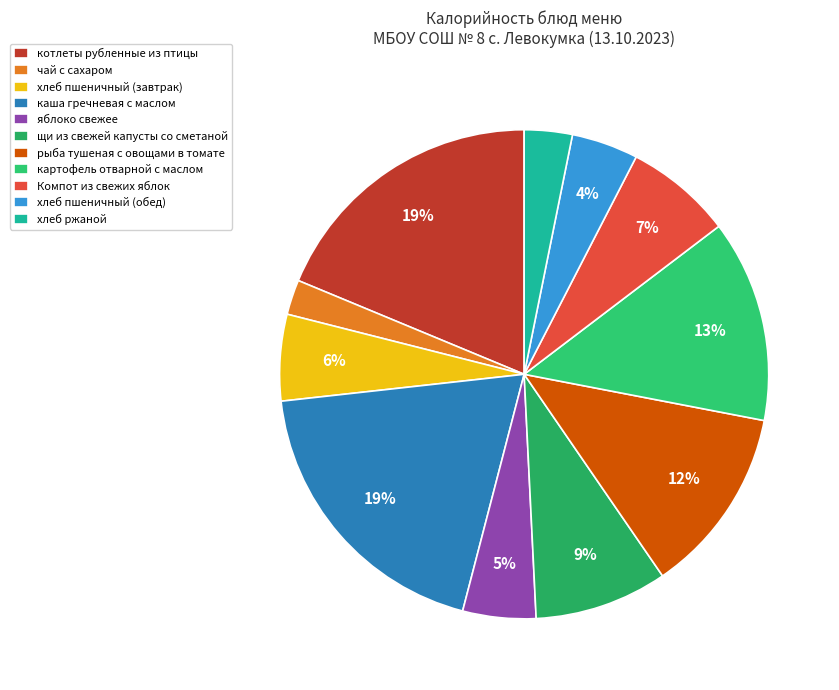

Is the sum of каша гречневая с маслом and рыба тушеная с овощами в томате greater than half?

No